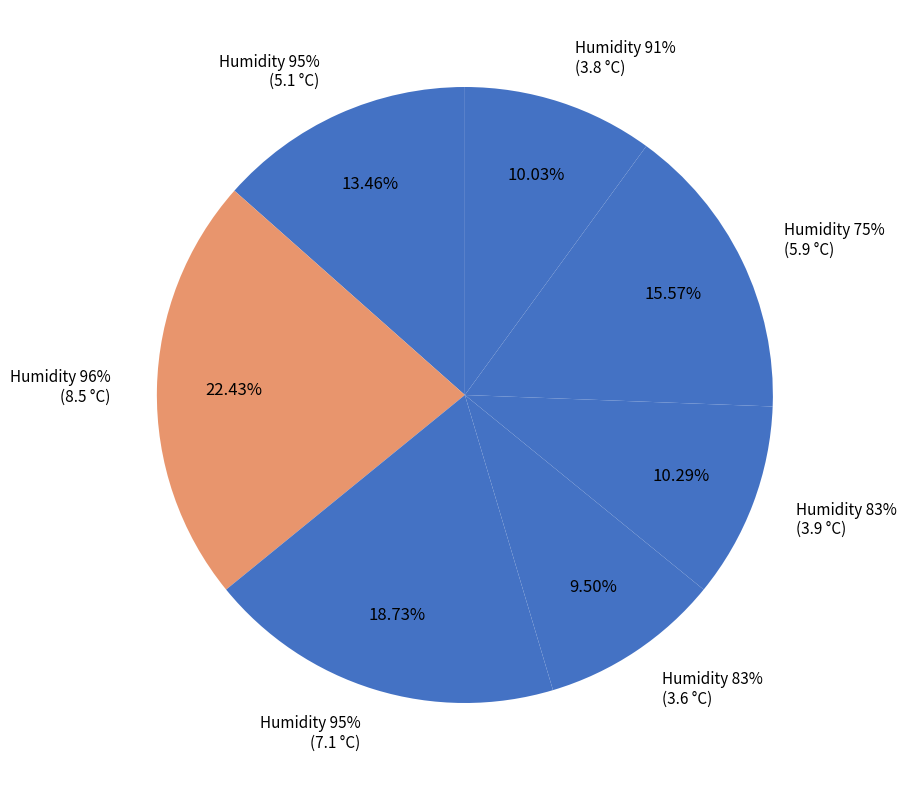

To the nearest percent, what percentage of the pie is 83?

10%